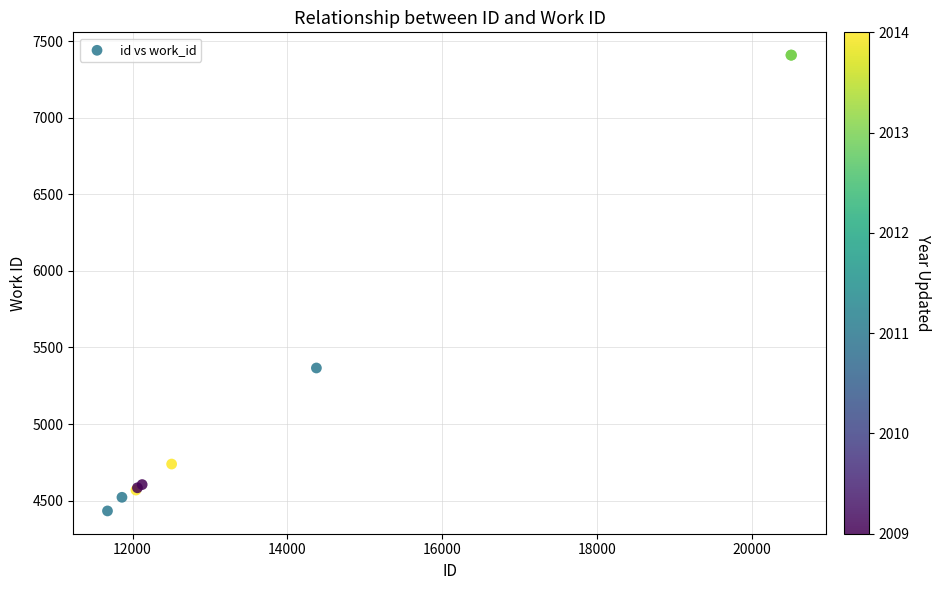

What Y value in the scatter plot is closest to 5920?

5366